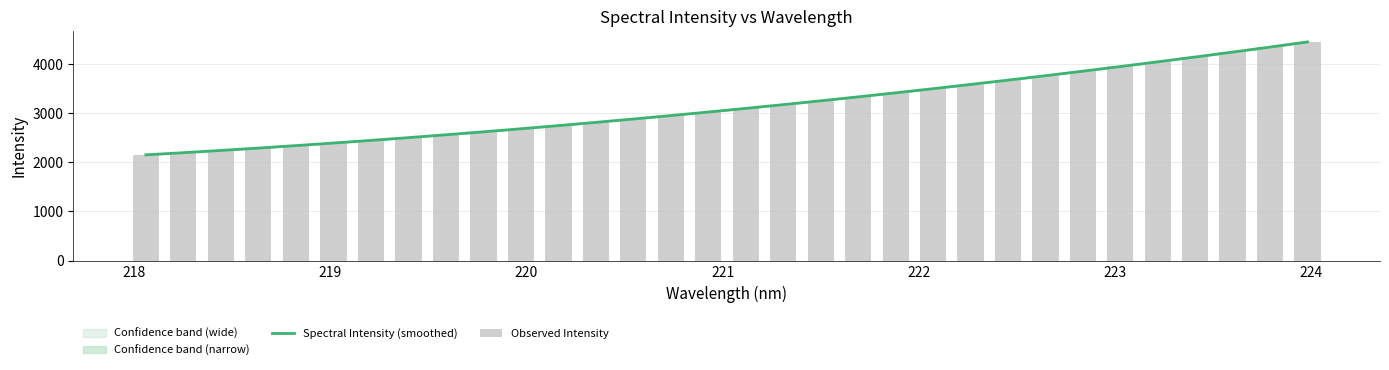

What is the maximum value for Spectral Intensity (smoothed)?

4455.0